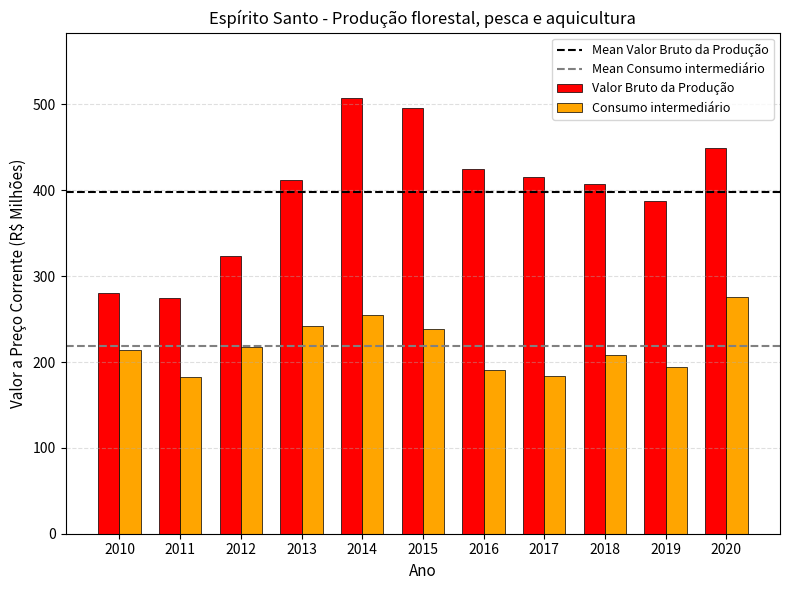

What is the value of the Valor Bruto da Produção bar at the 6th from the left?

496.0